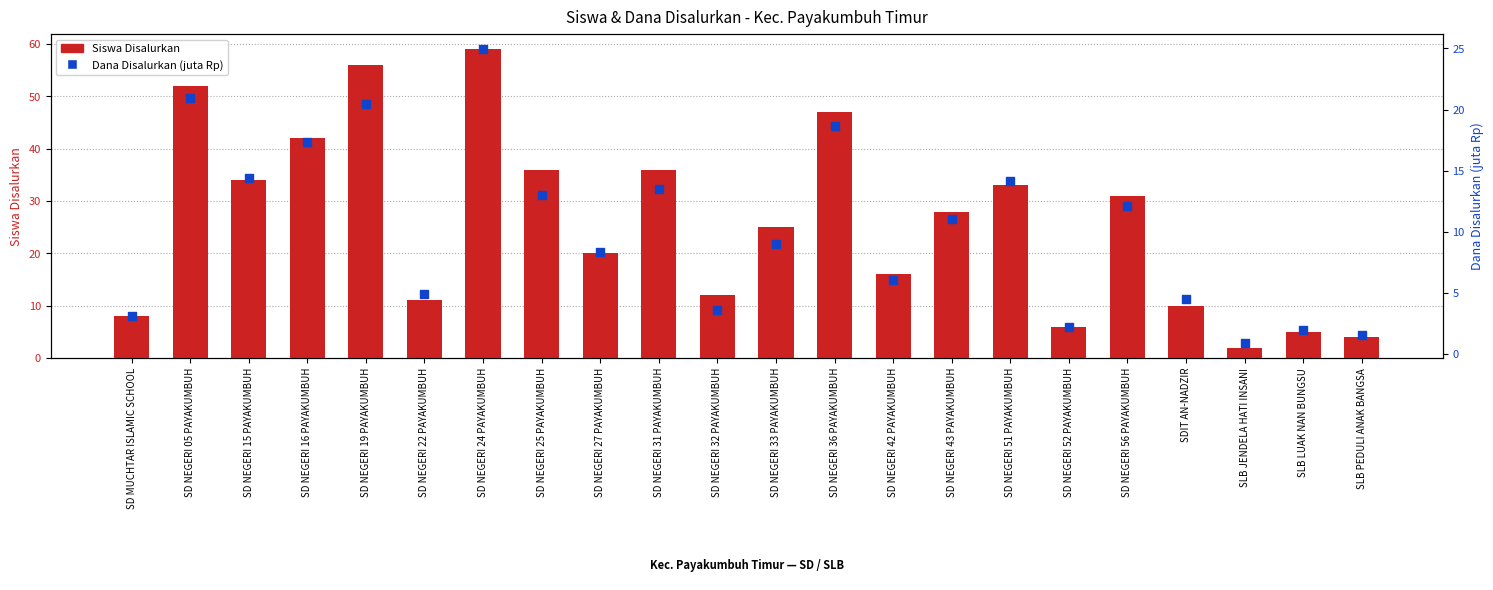

Which series has the largest total across all categories?

Siswa Disalurkan